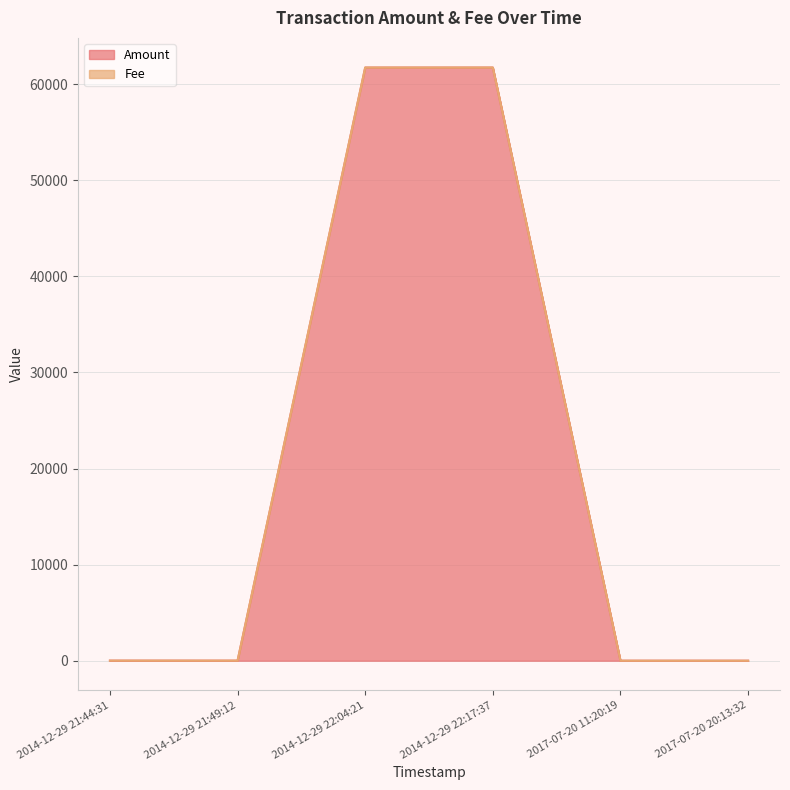

Does the chart display data point markers on the line(s)?

No